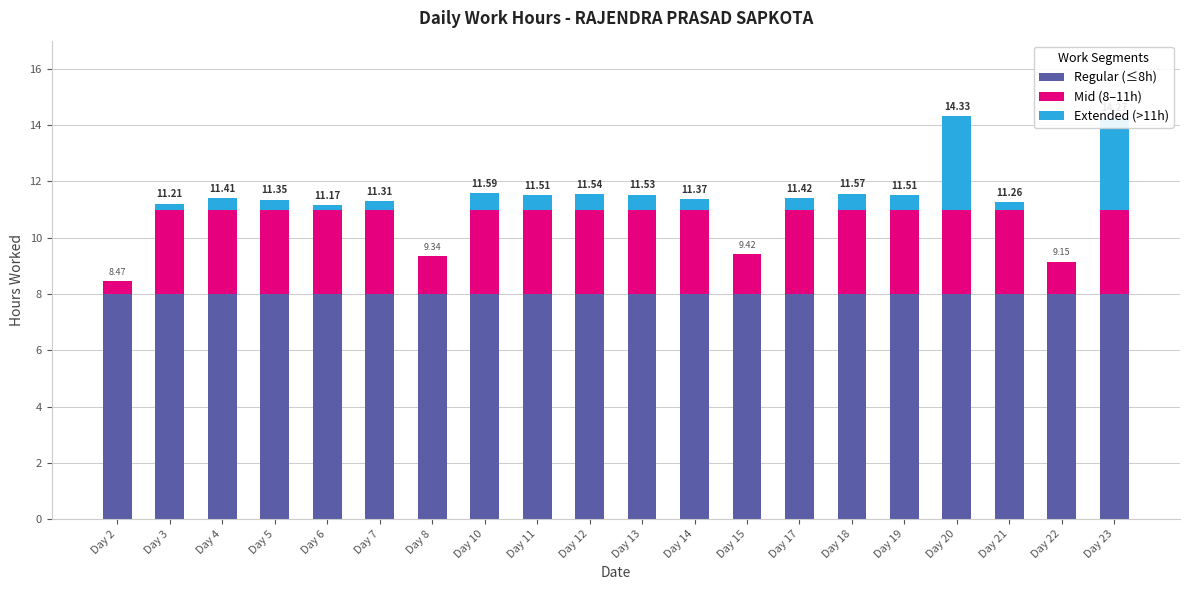

Are the bars grouped side by side (vs. stacked)?

No